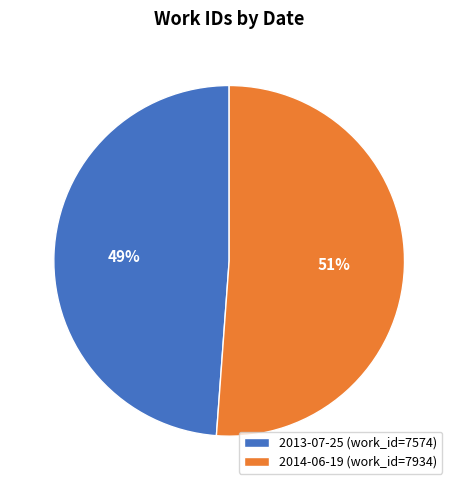

Between 2014-06-19 (work_id=7934) and 2013-07-25 (work_id=7574), which is larger?

2014-06-19 (work_id=7934)